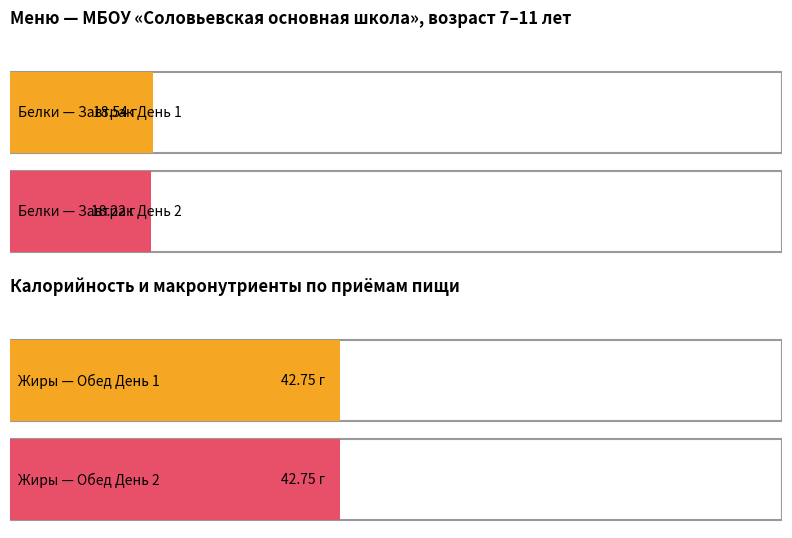

How many groups of bars are there?

4